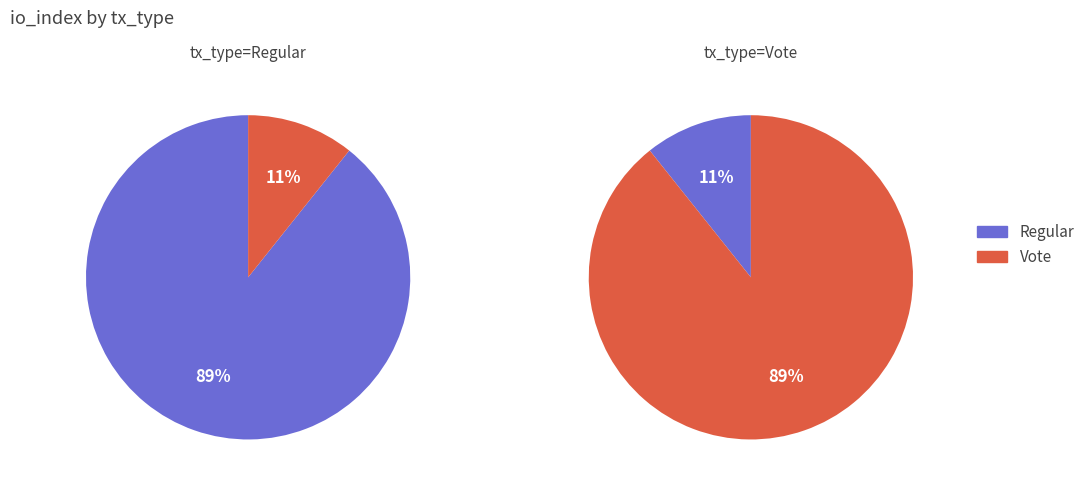

What percentage is NOT represented by tx_type=Regular?

10.7%